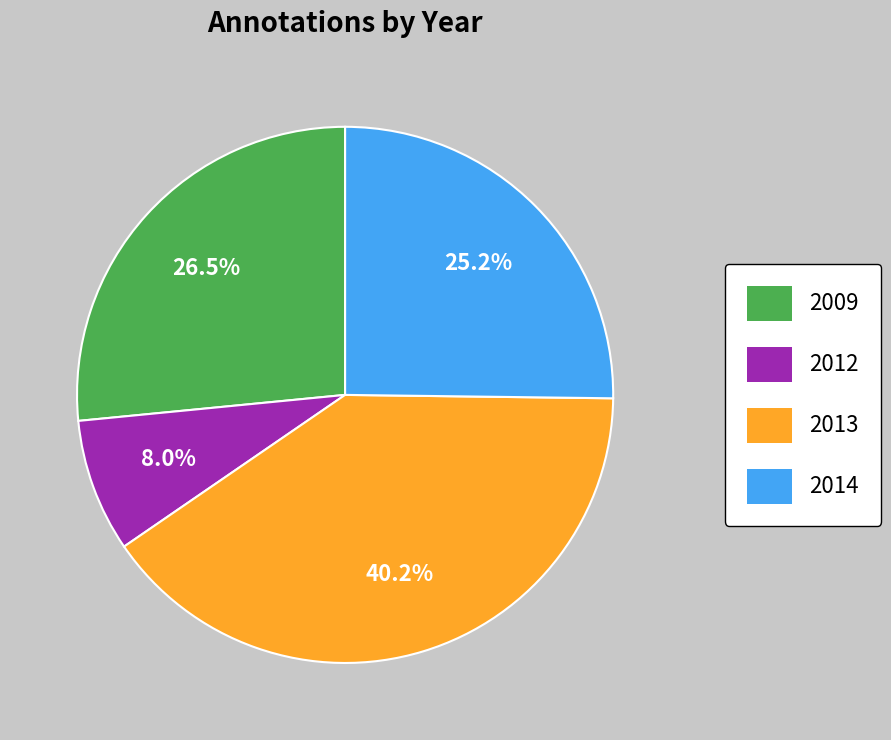

What portion of the pie excludes 2012?

92.0%